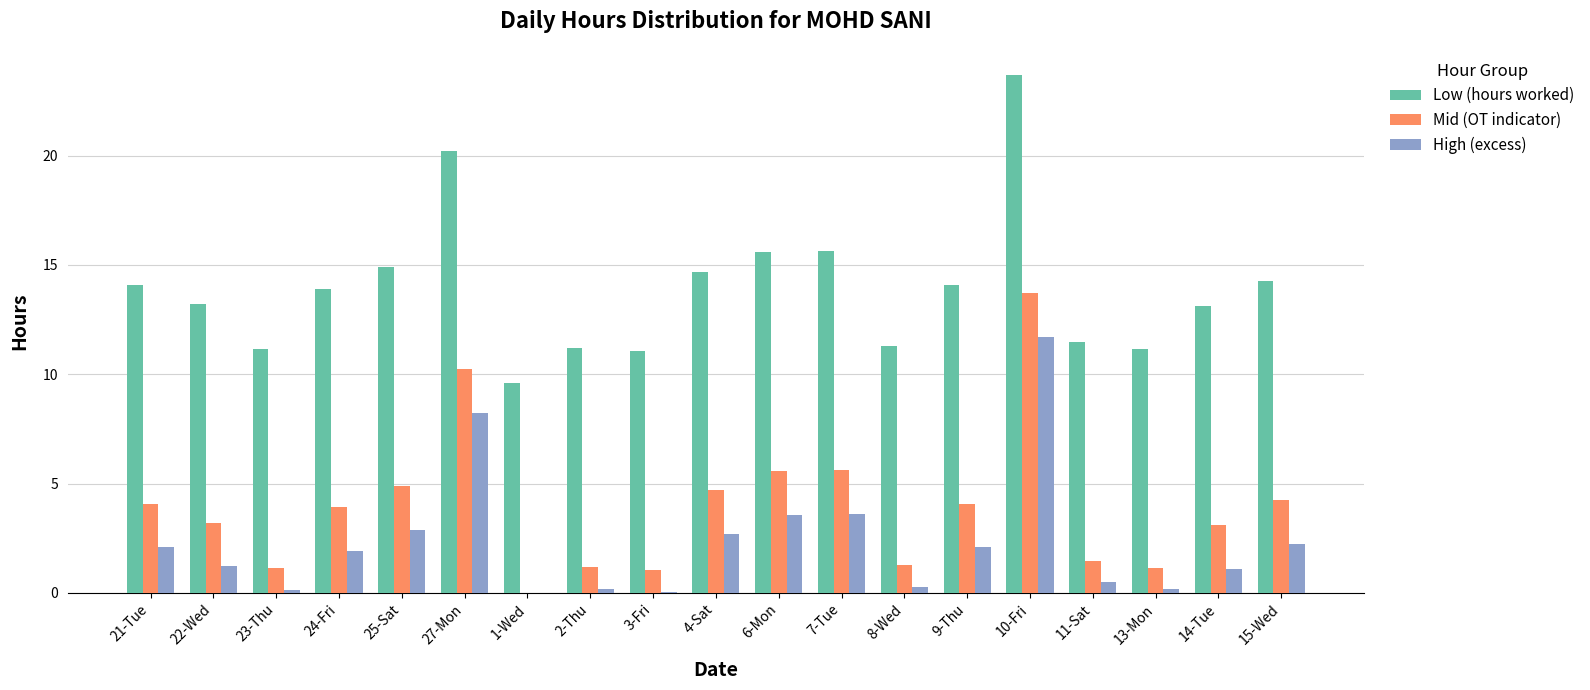

What is the sum of the Low (hours worked) values at 7-Tue and 14-Tue?

28.7